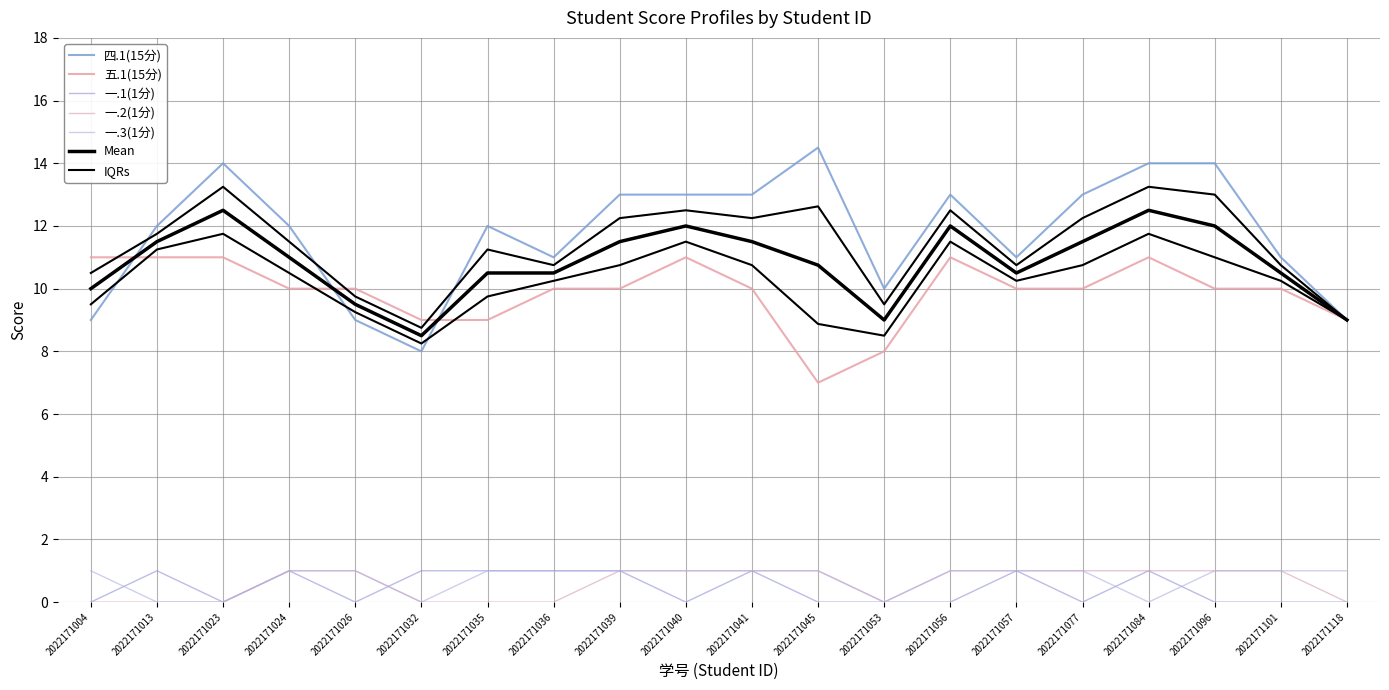

What is the sum of the 一.2(1分) values at 2022171041 and 2022171039?

2.0